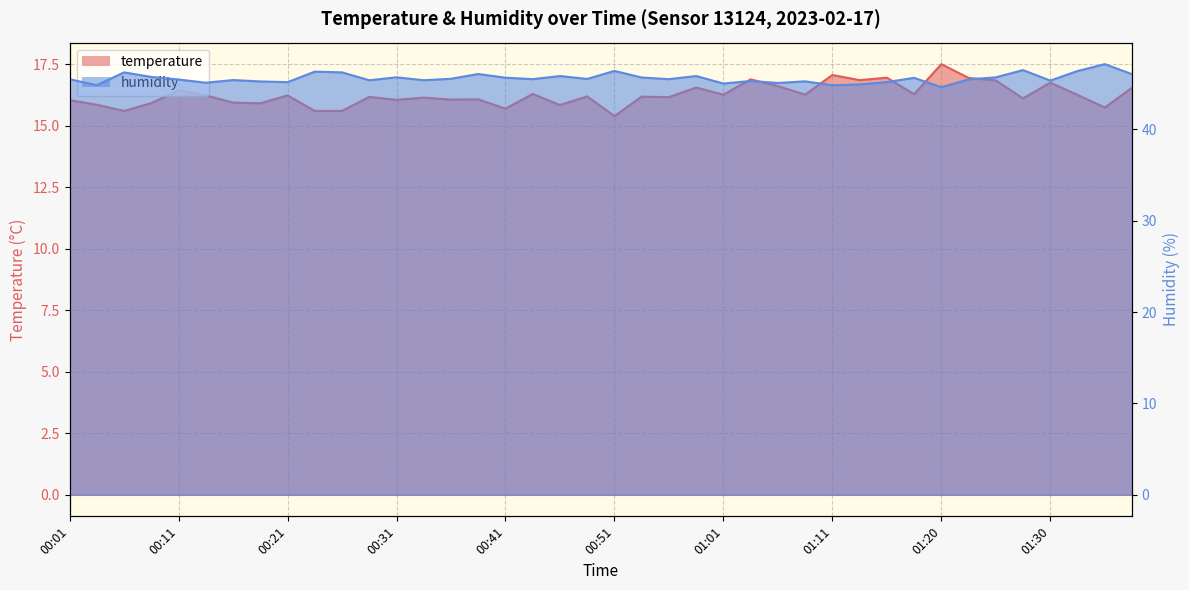

Where is temperature nearest to the value 16?

00:01